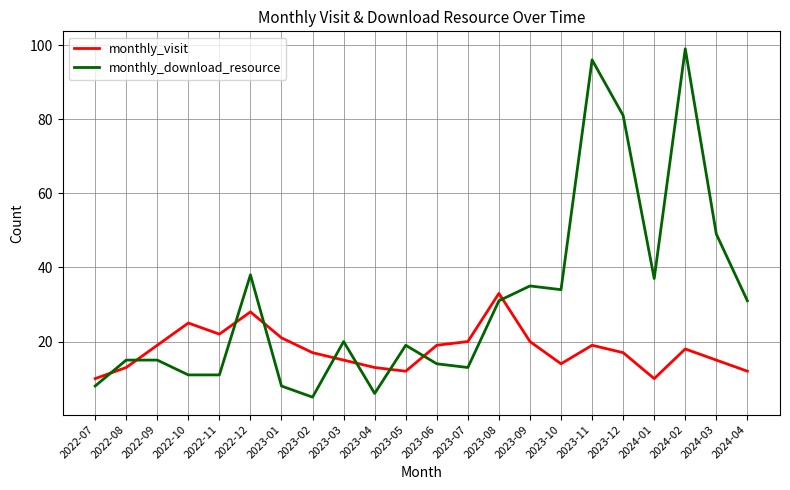

What is the lowest value of the monthly_download_resource series?

5